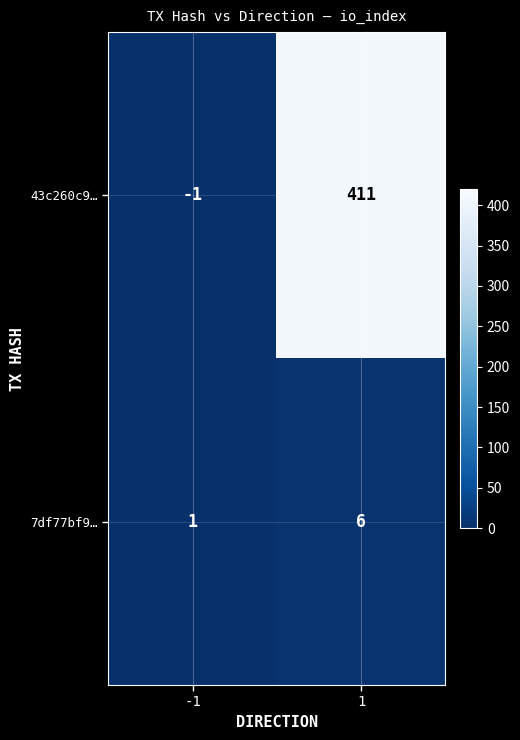

List the series in order of their peak value, highest first.

43c260c9…, 7df77bf9…